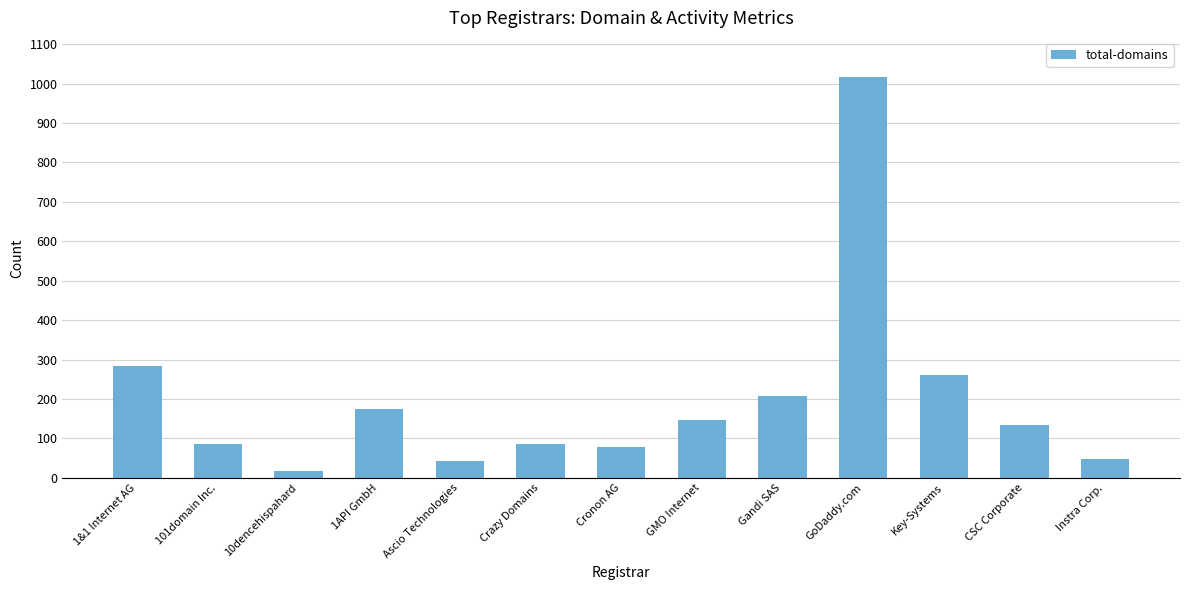

What is the label of the 4th bar from the right?

GoDaddy.com